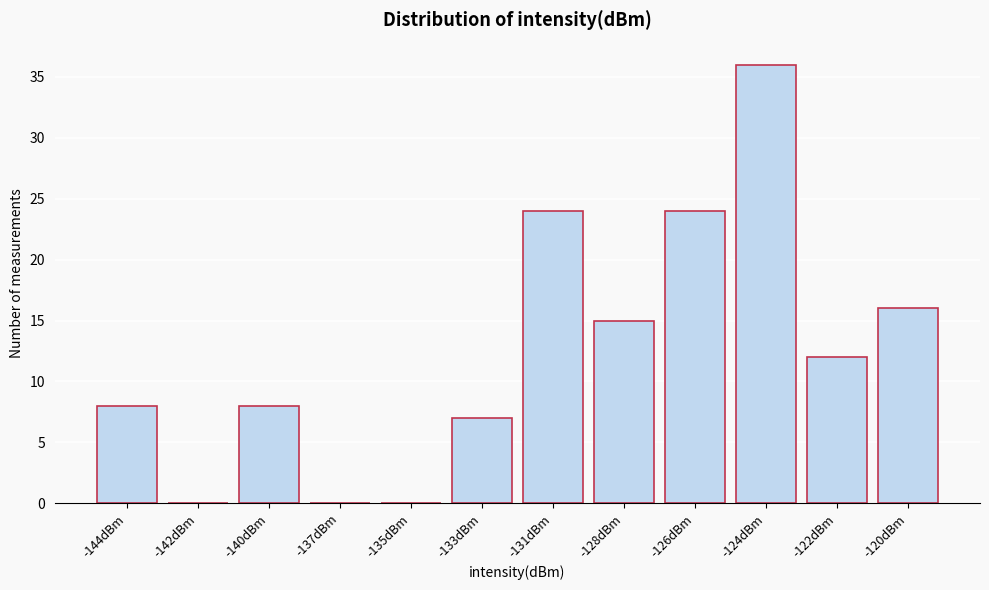

Reading left to right, list all the values displayed in this chart.

-144dBm=8	-142dBm=0	-140dBm=8	-137dBm=0	-135dBm=0	-133dBm=7	-131dBm=24	-128dBm=15	-126dBm=24	-124dBm=36	-122dBm=12	-120dBm=16